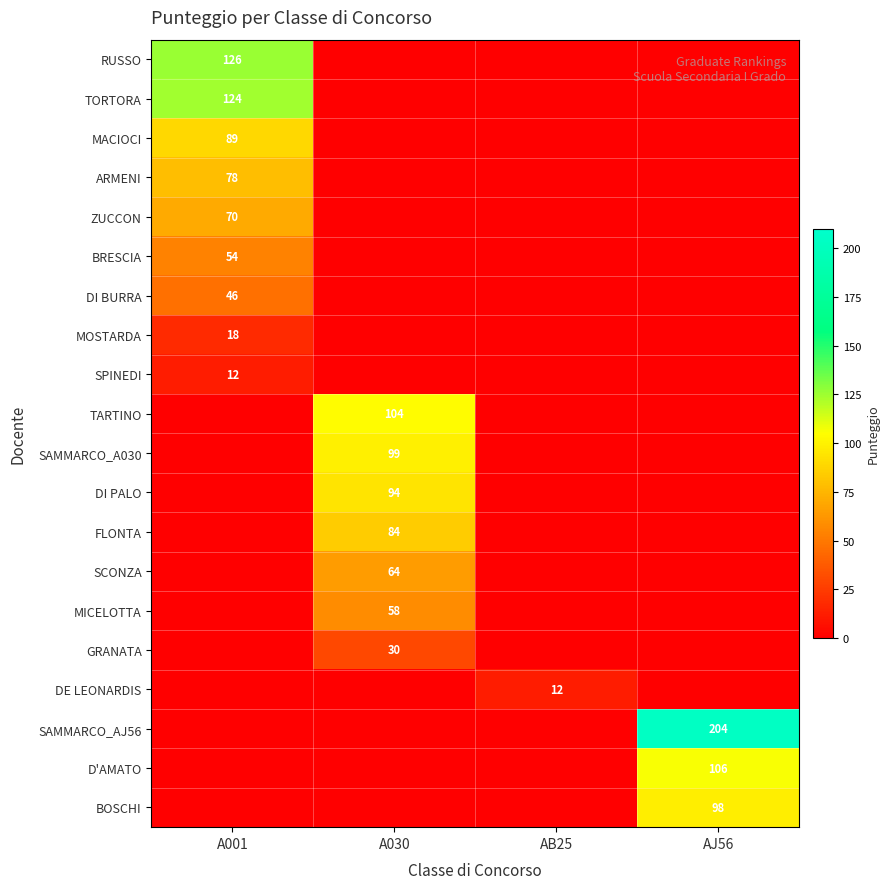

Which has a higher value, A001 or AJ56?

A001